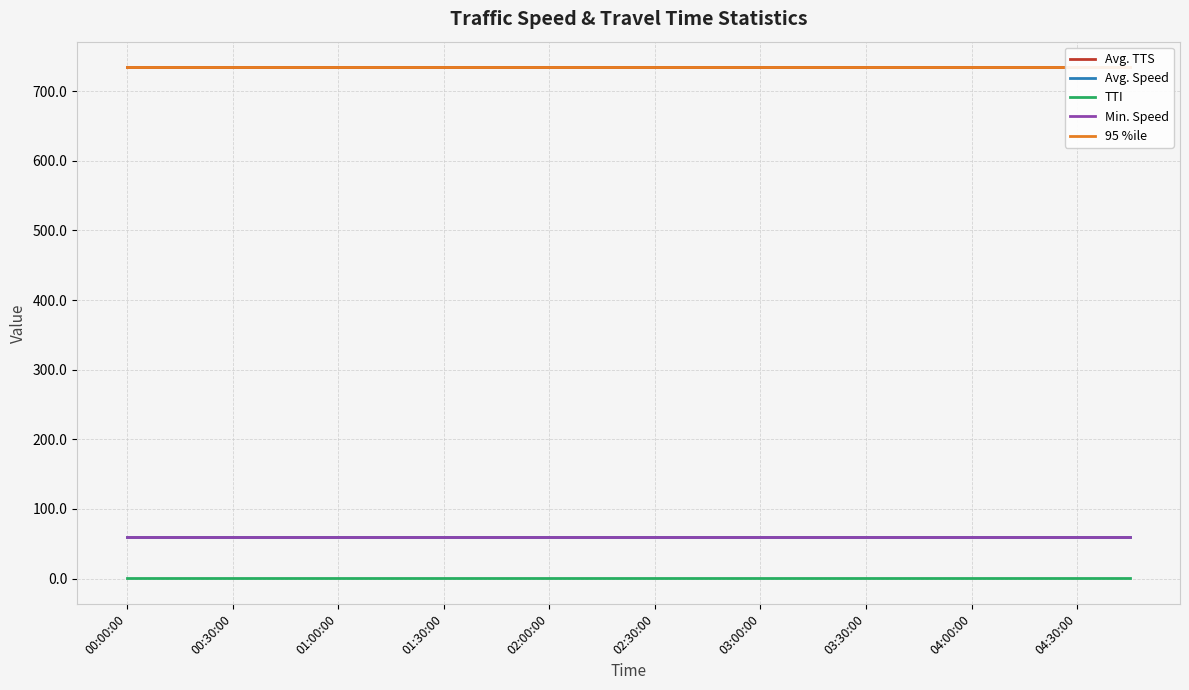

Rank the categories by 95 %ile value from highest to lowest.

00:00:00, 00:15:00, 00:30:00, 00:45:00, 01:00:00, 01:15:00, 01:30:00, 01:45:00, 02:00:00, 02:15:00, 02:30:00, 02:45:00, 03:00:00, 03:15:00, 03:30:00, 03:45:00, 04:00:00, 04:15:00, 04:30:00, 04:45:00